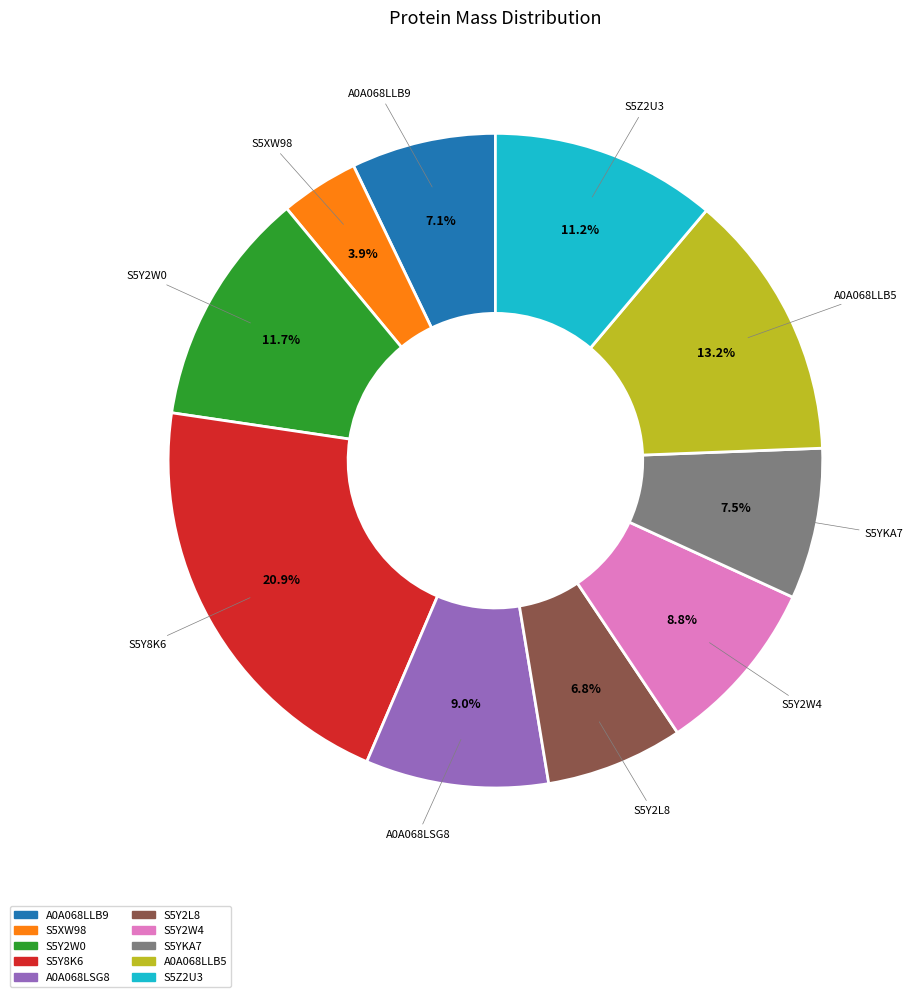

To the nearest percent, what is the average slice percentage?

10%